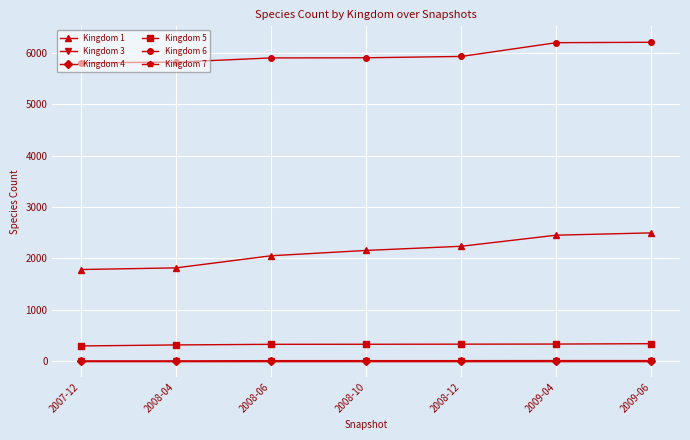

Which series has the largest range (max minus min)?

Kingdom 1